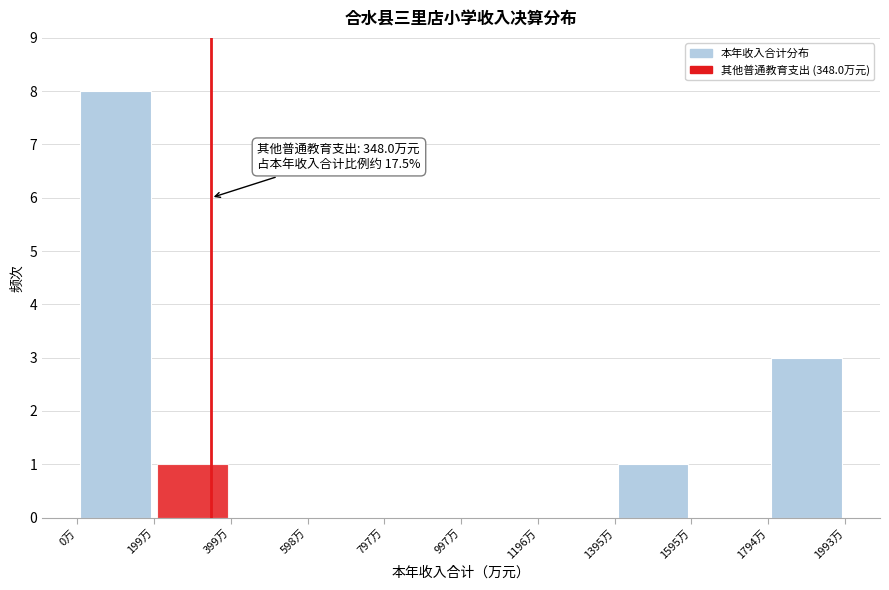

Which range on the x-axis has the tallest bar?

0 to 200